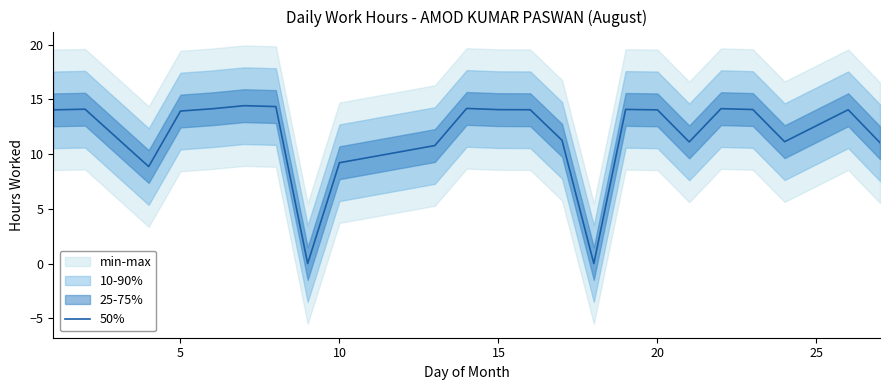

Count the number of categories in the chart.

23